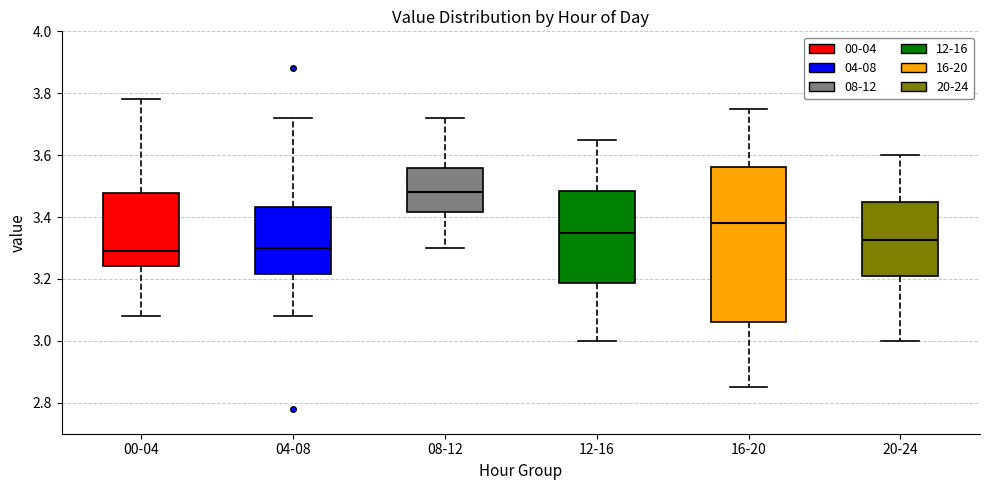

Comparing the boxes themselves (not the whiskers), which one is the tallest?

16-20